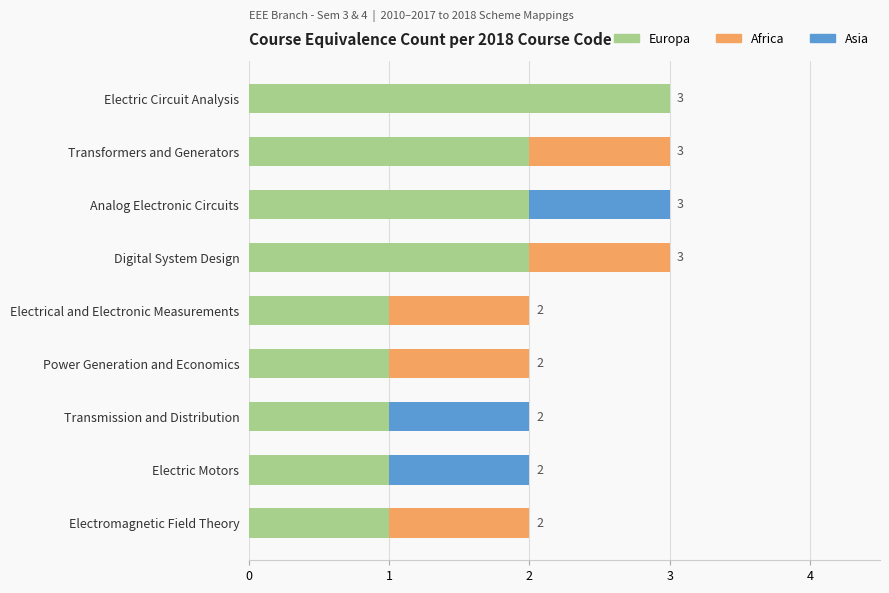

The Europa series shows 2 at Transformers and Generators. True or false?

True